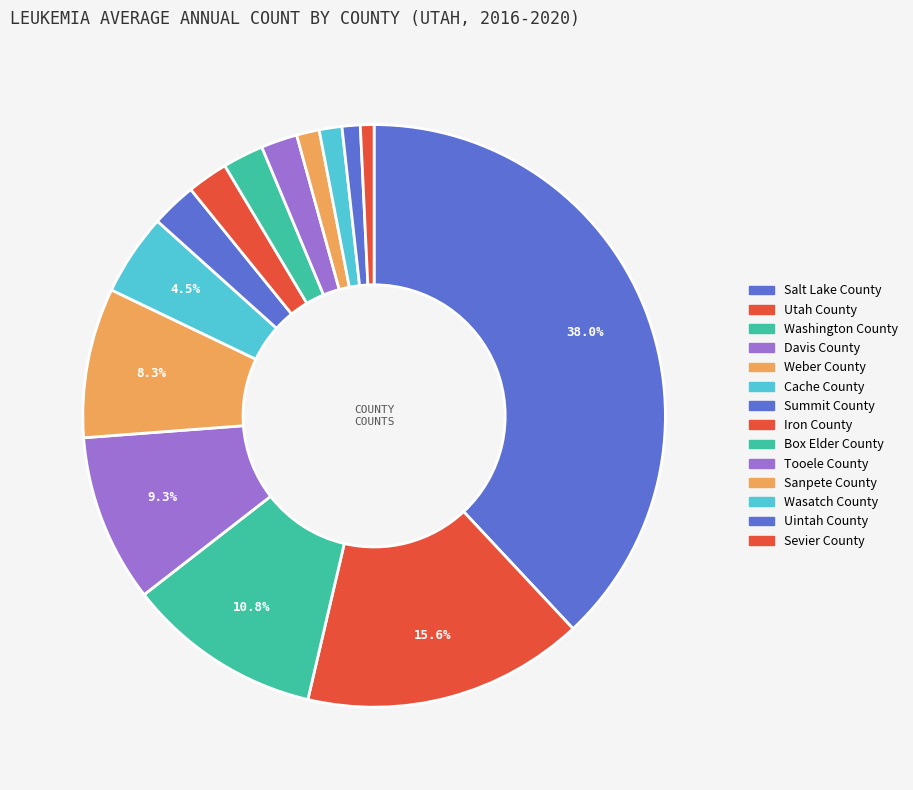

Rank the categories by value from lowest to highest.

Sevier County, Uintah County, Sanpete County, Wasatch County, Tooele County, Iron County, Box Elder County, Summit County, Cache County, Weber County, Davis County, Washington County, Utah County, Salt Lake County